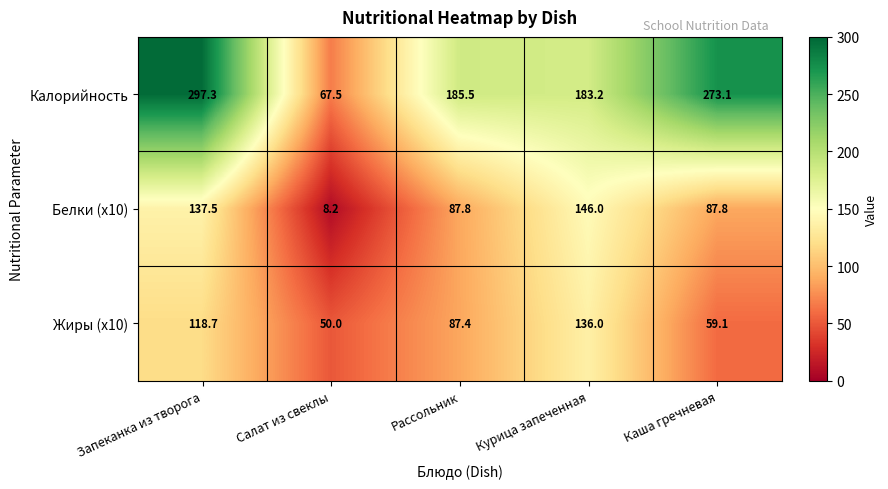

At Рассольник, list the series in order from smallest to largest.

Жиры (x10), Белки (x10), Калорийность